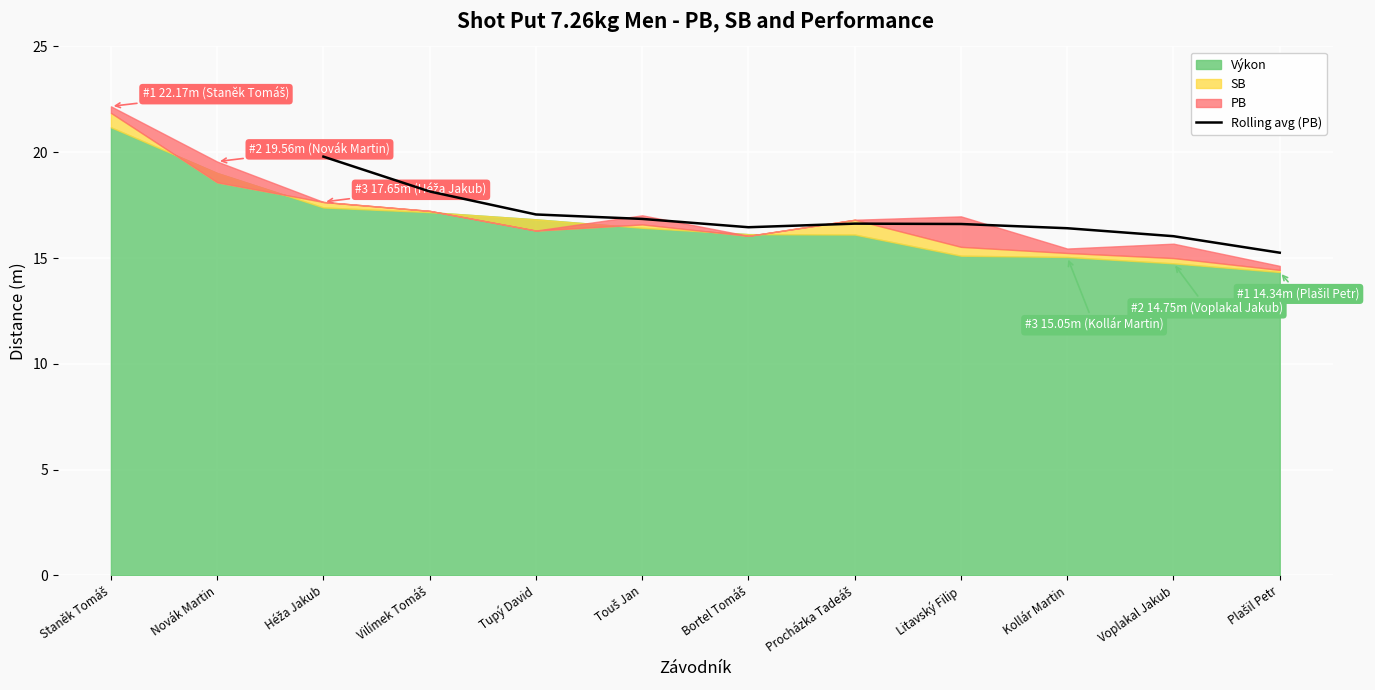

What is the average value?

16.9